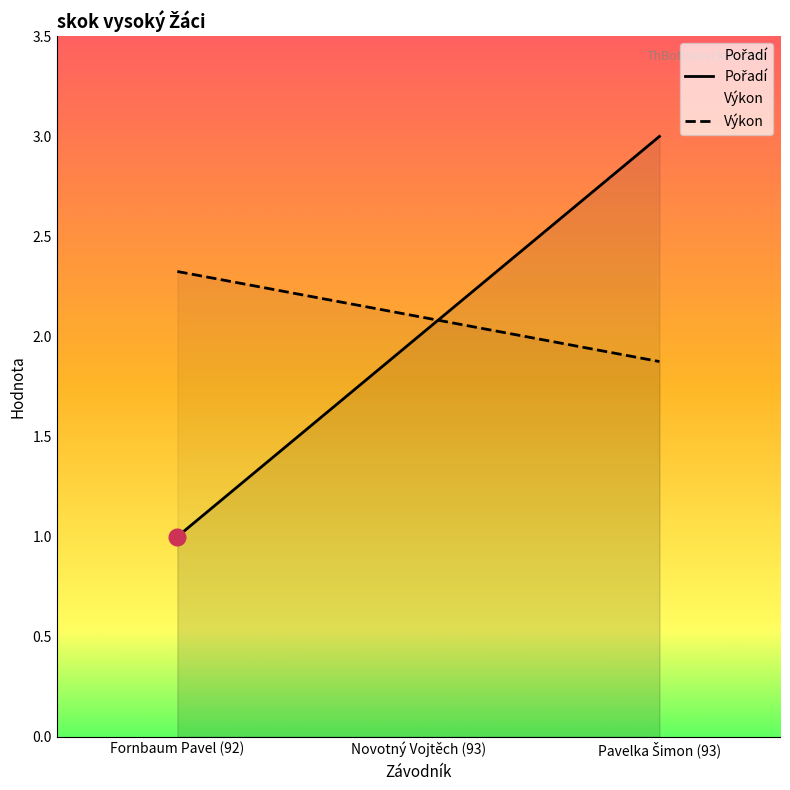

Which series has the widest spread of values?

Pořadí